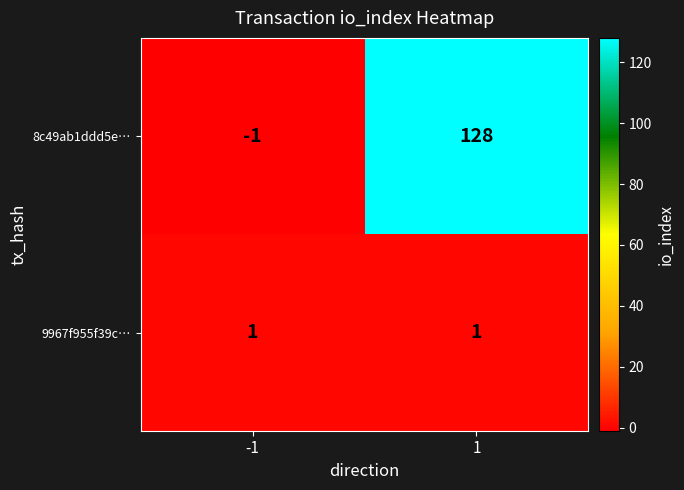

Reading right to left, extract all data points from this chart.

8c49ab1ddd5e…: 1=128	-1=-1
9967f955f39c…: 1=1	-1=1